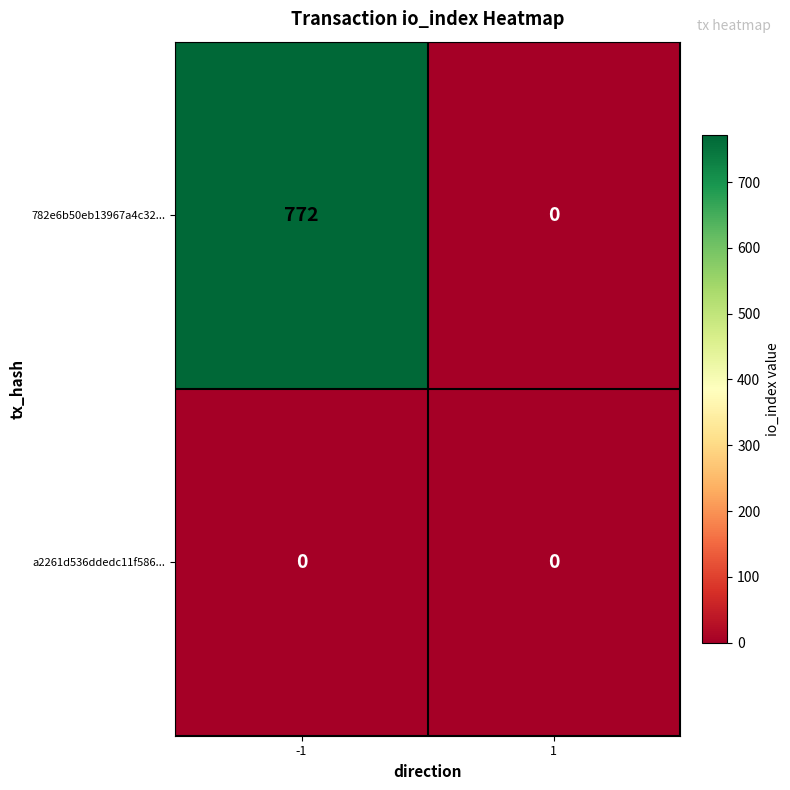

Between -1 and 1, which series saw the biggest shift?

782e6b50eb13967a4c32...